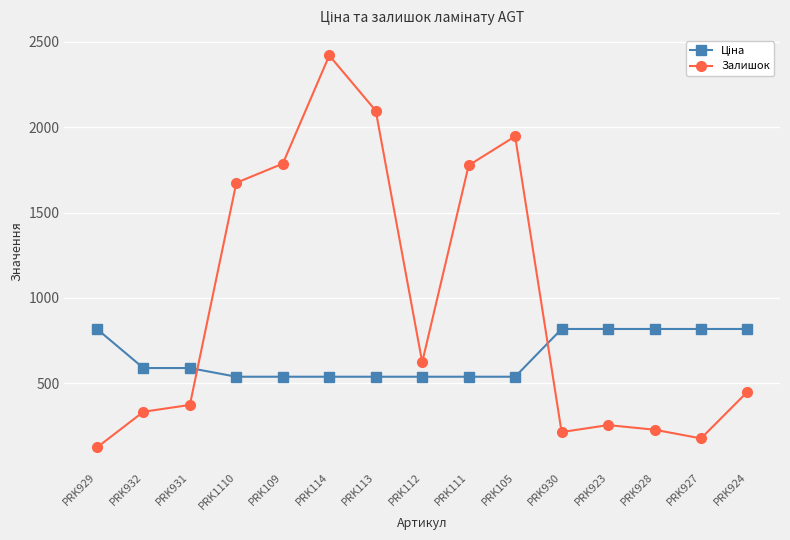

What is the sum of the Залишок values at PRK924 and PRK923?

707.0